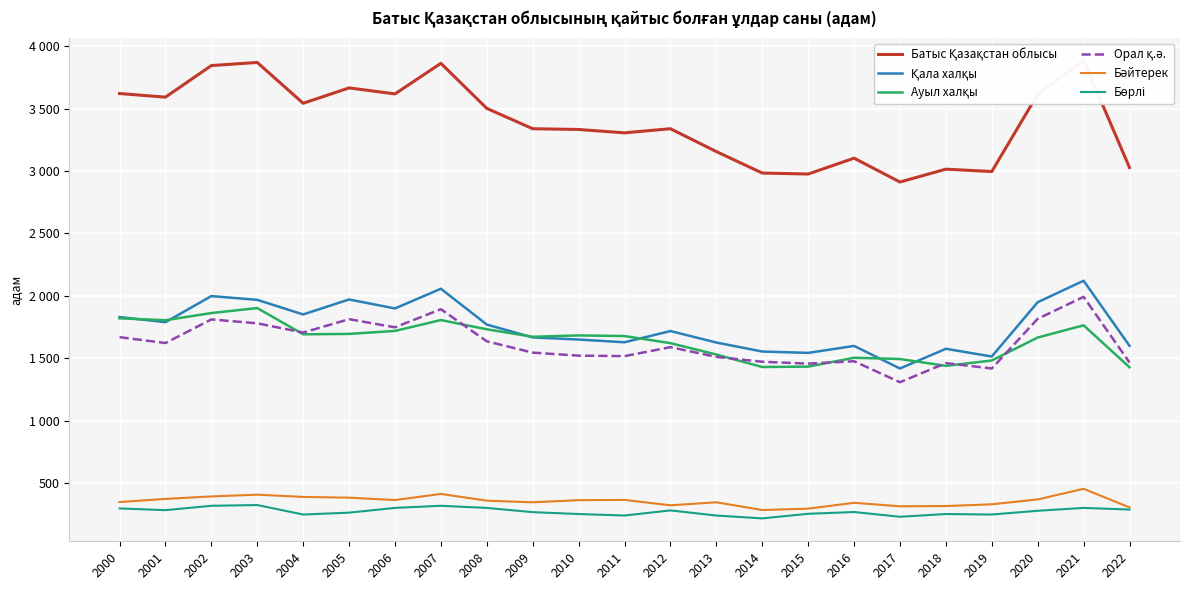

Between 2004 and 2020, which series saw the biggest shift?

Орал қ.ә.